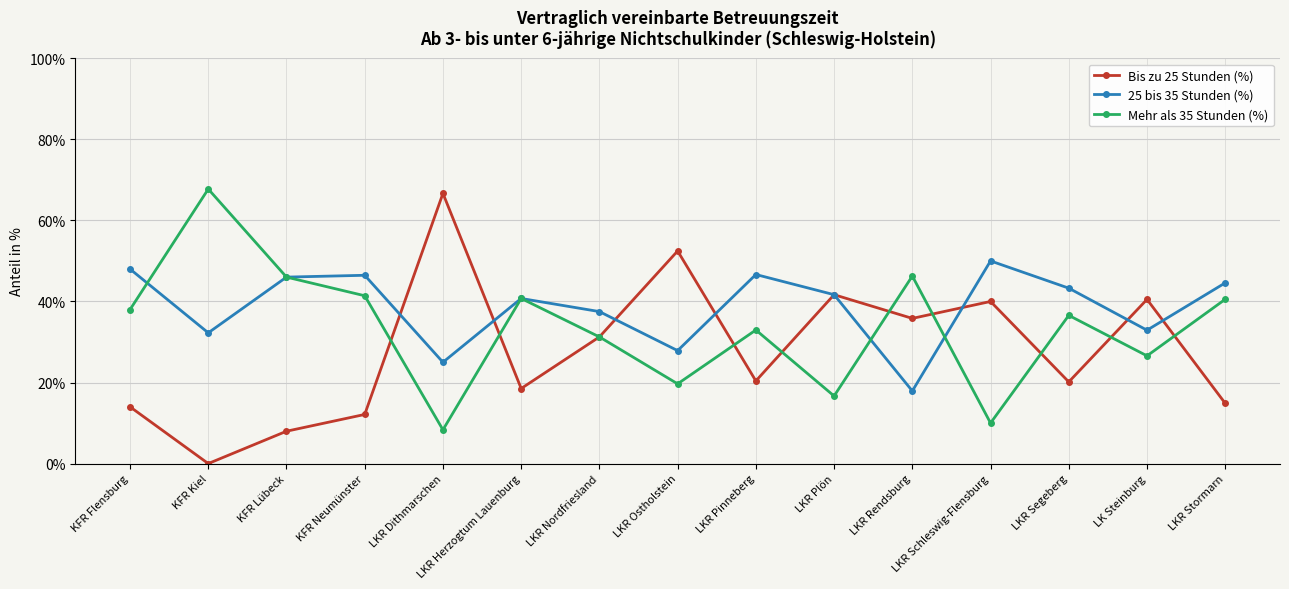

What is the label of the 1st point from the right?

LKR Stormarn